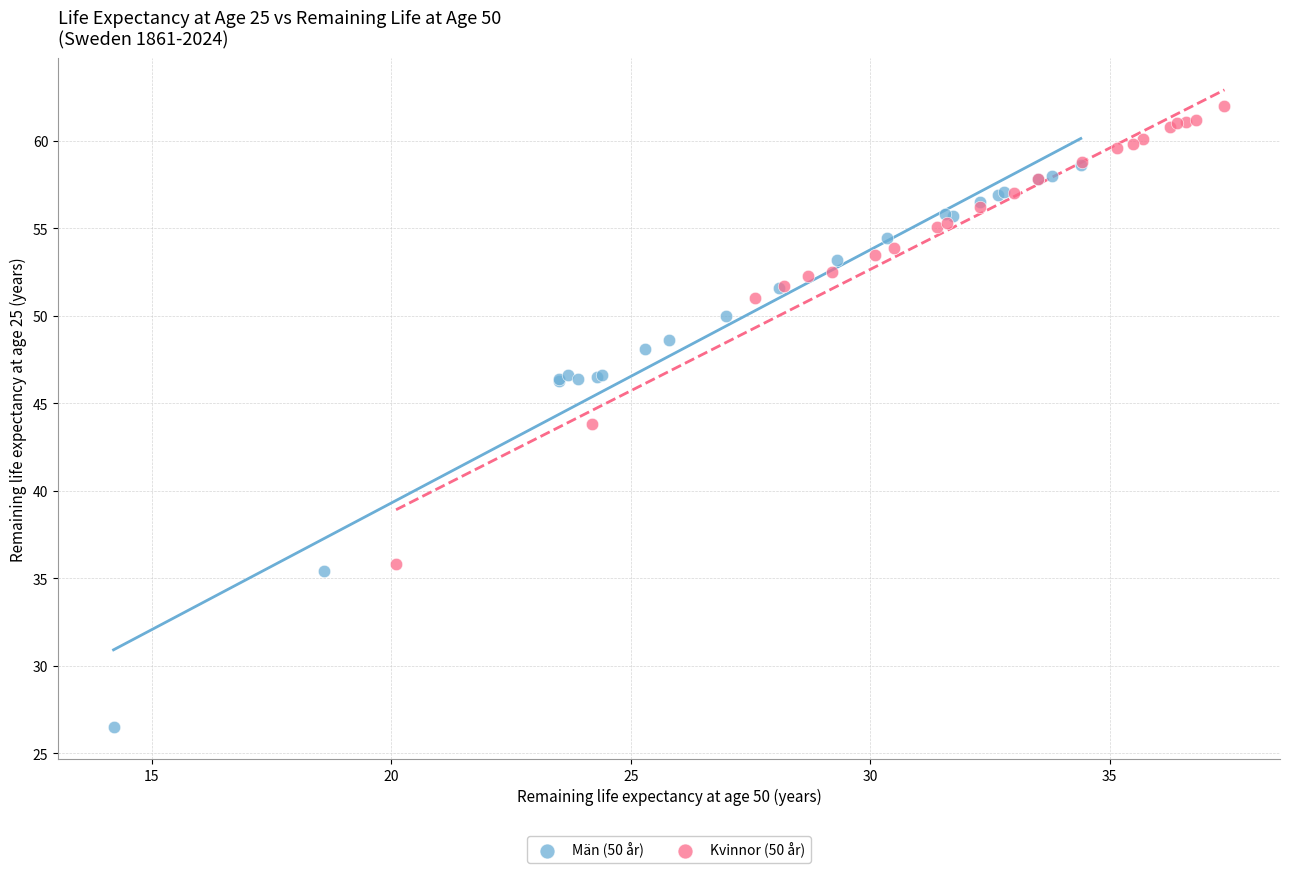

Which series contains the highest Y value?

Kvinnor (50 år)